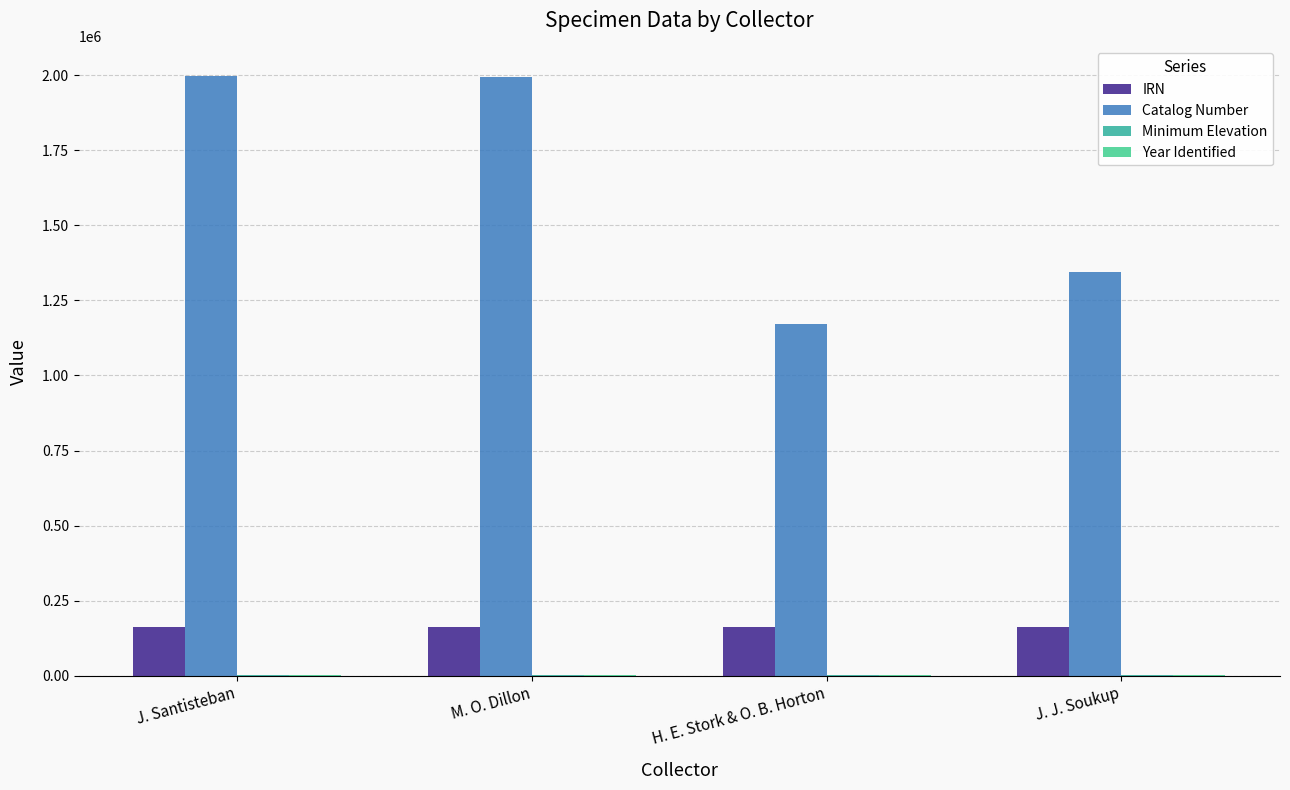

Read the Year Identified value at M. O. Dillon, to the nearest 5.

1995